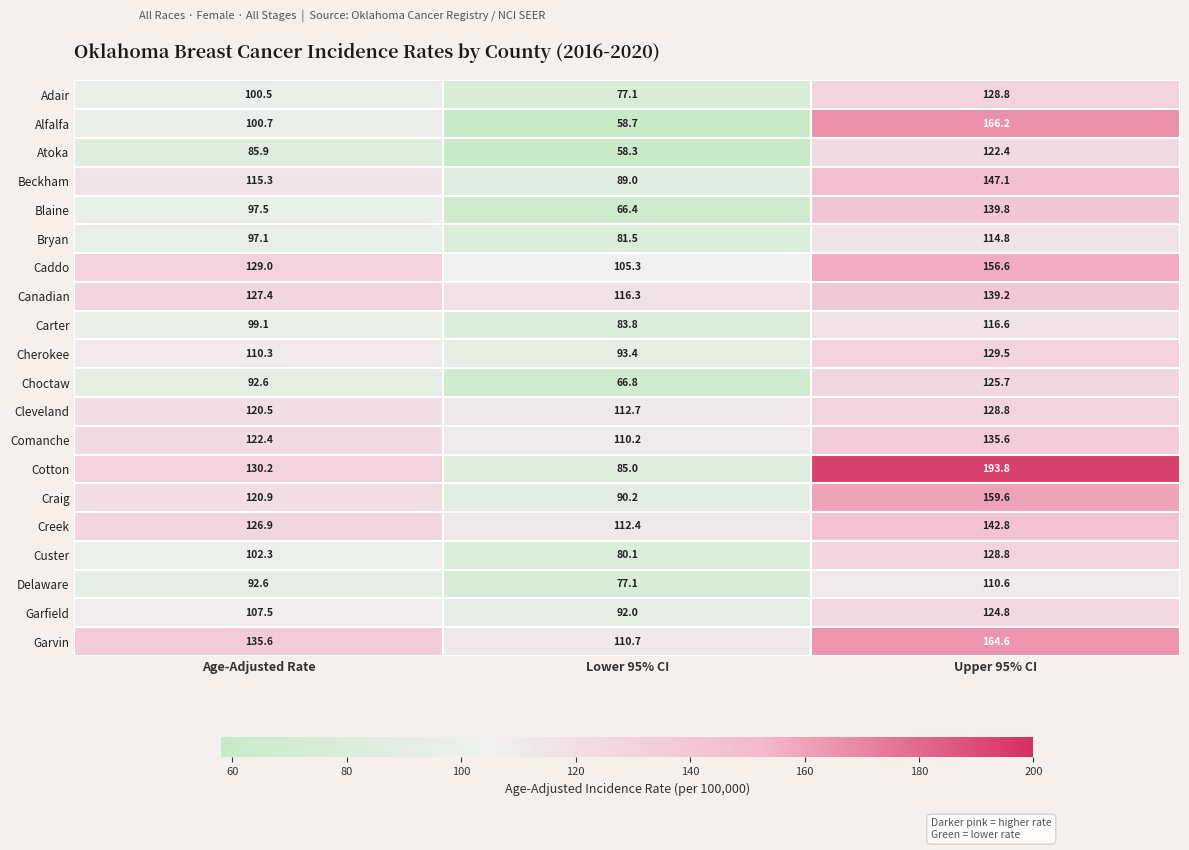

Is it true that Cotton equals 193.8 at Upper 95% CI?

True